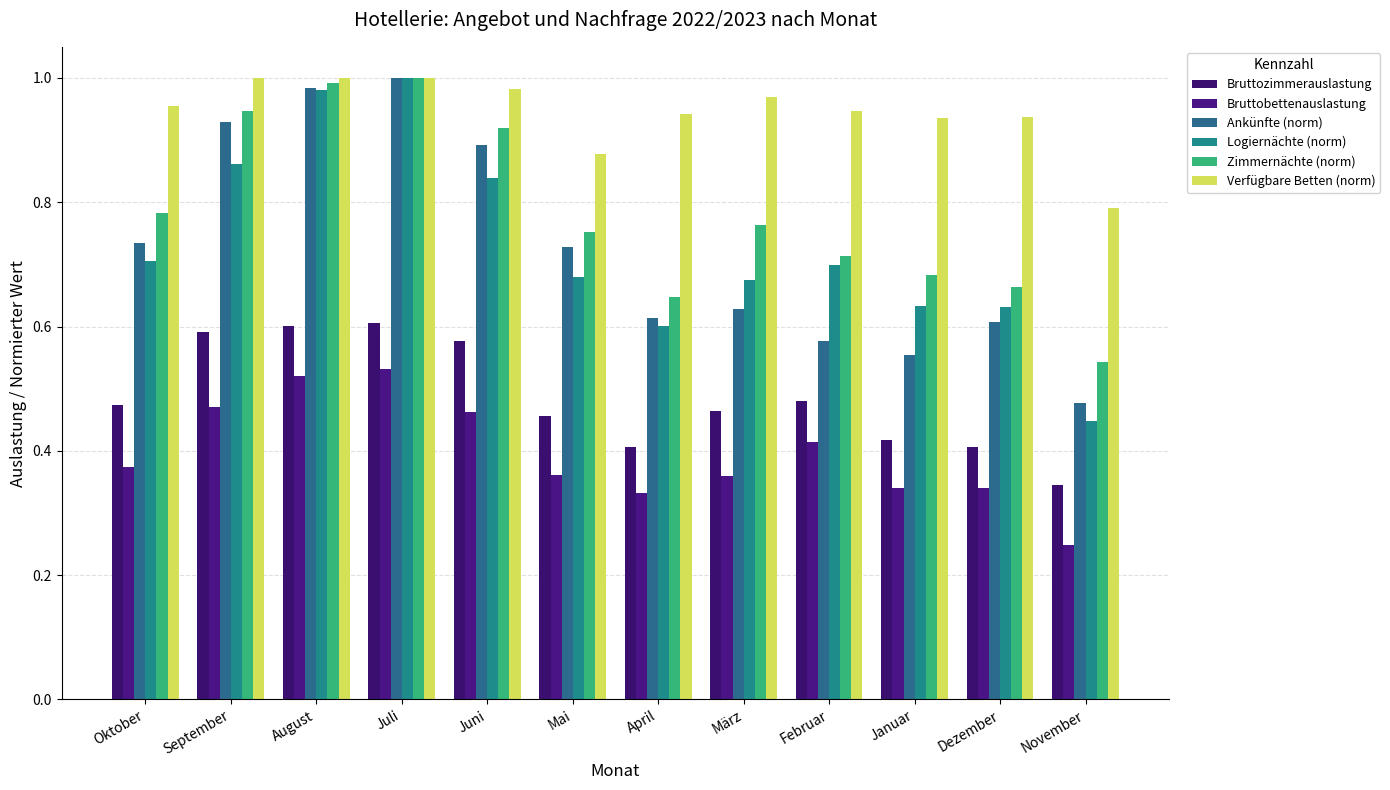

How many series are shown in this chart?

6